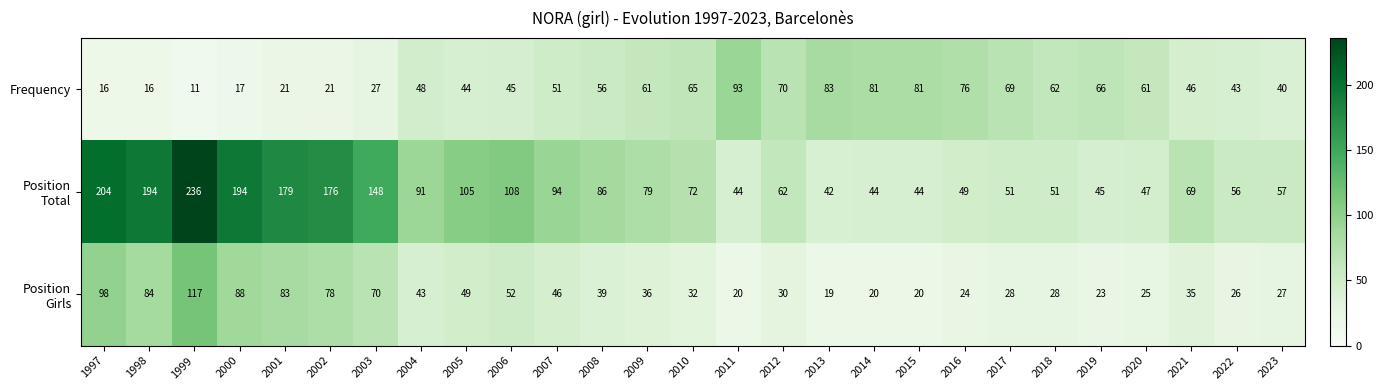

What is the maximum value shown in the chart?

236